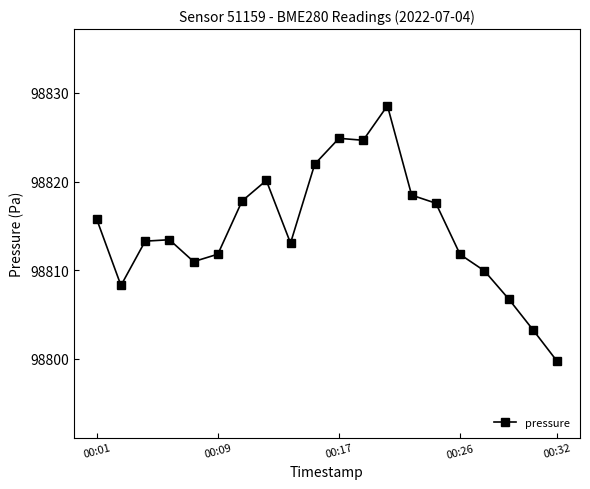

What is the difference between the second highest and second lowest values?

21.6